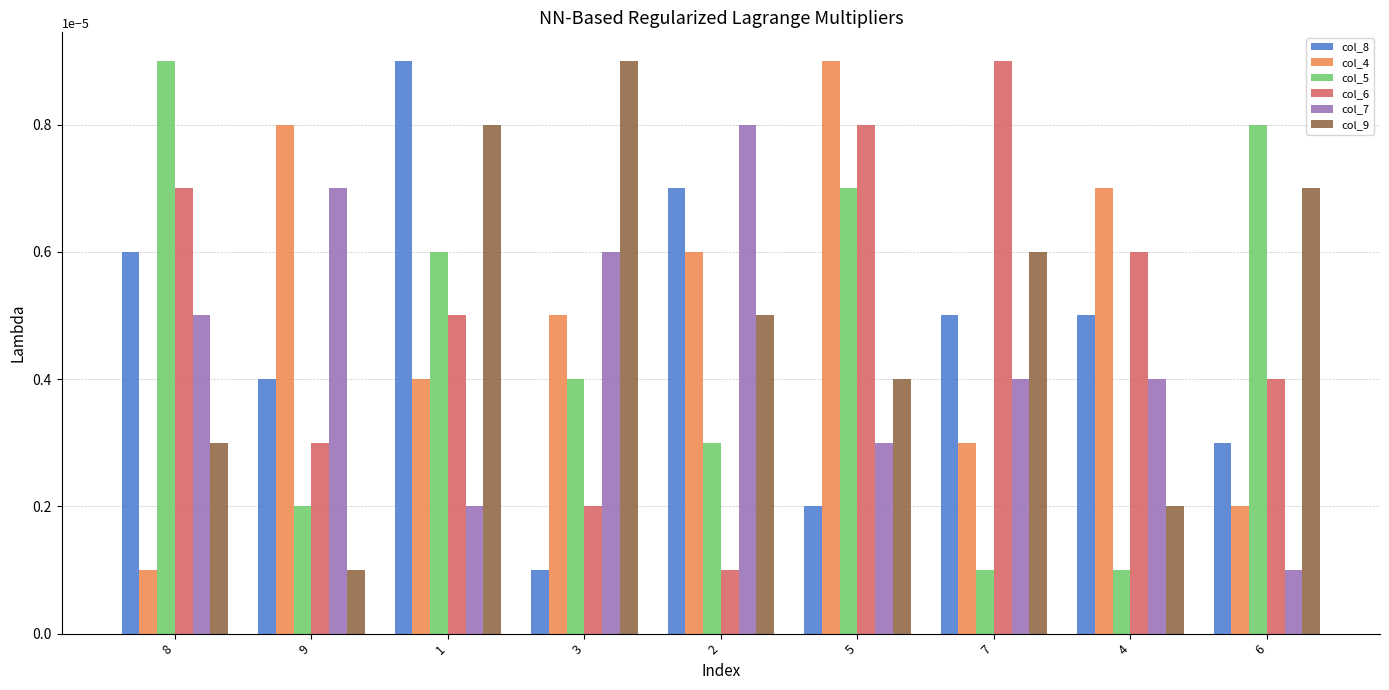

How many groups of bars are there?

9